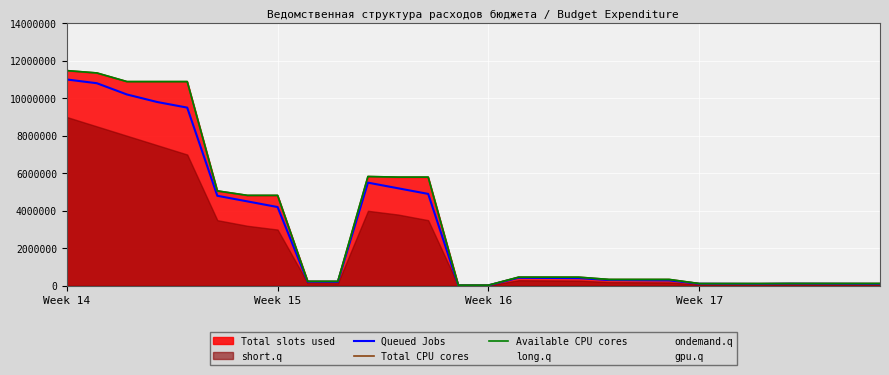

What is the difference between the maximum and minimum values in the Queued Jobs series?

10972000